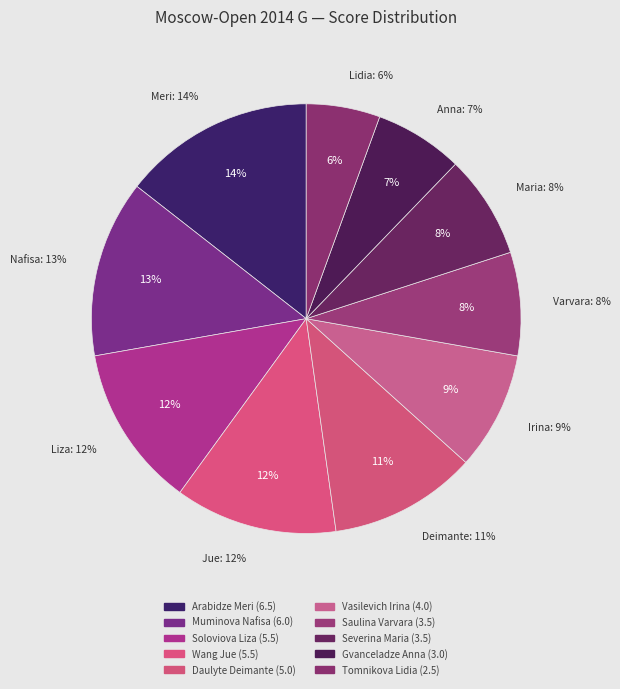

Which category has the biggest portion of the pie?

Arabidze Meri